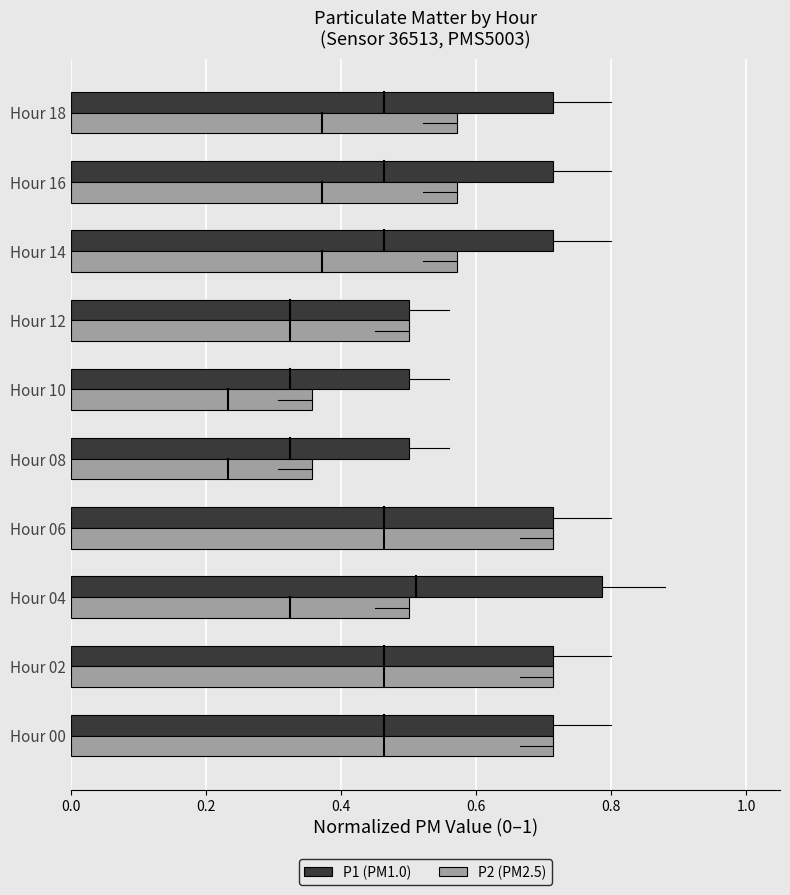

Which series has the widest spread of values?

P2 (PM2.5)